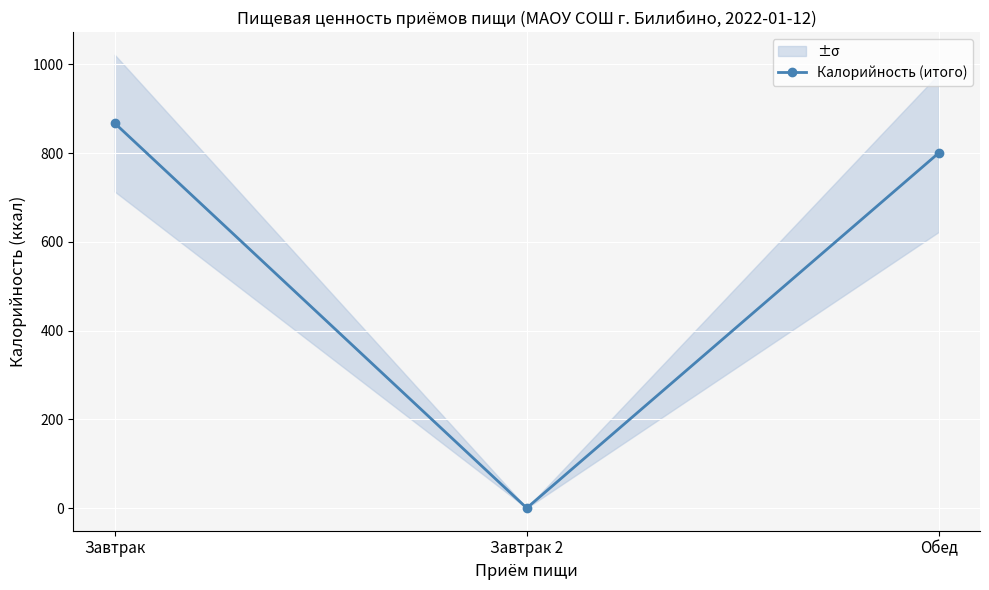

At which category does the chart reach its minimum across all series?

Завтрак 2